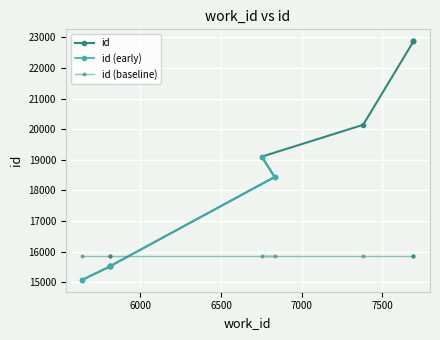

At which label does the data first exceed 19103?

7382